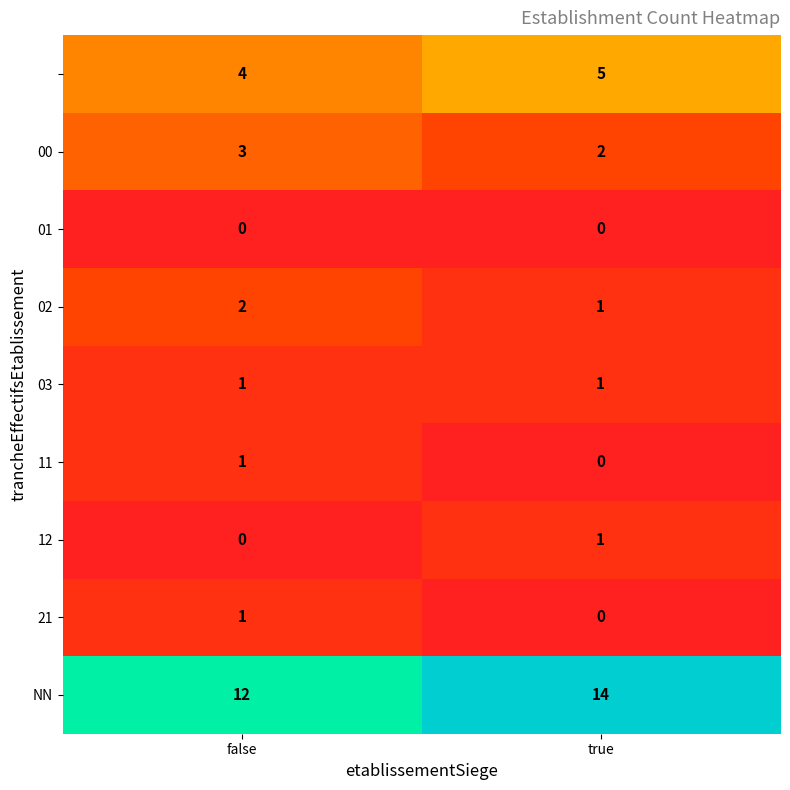

What is the greatest value displayed?

14